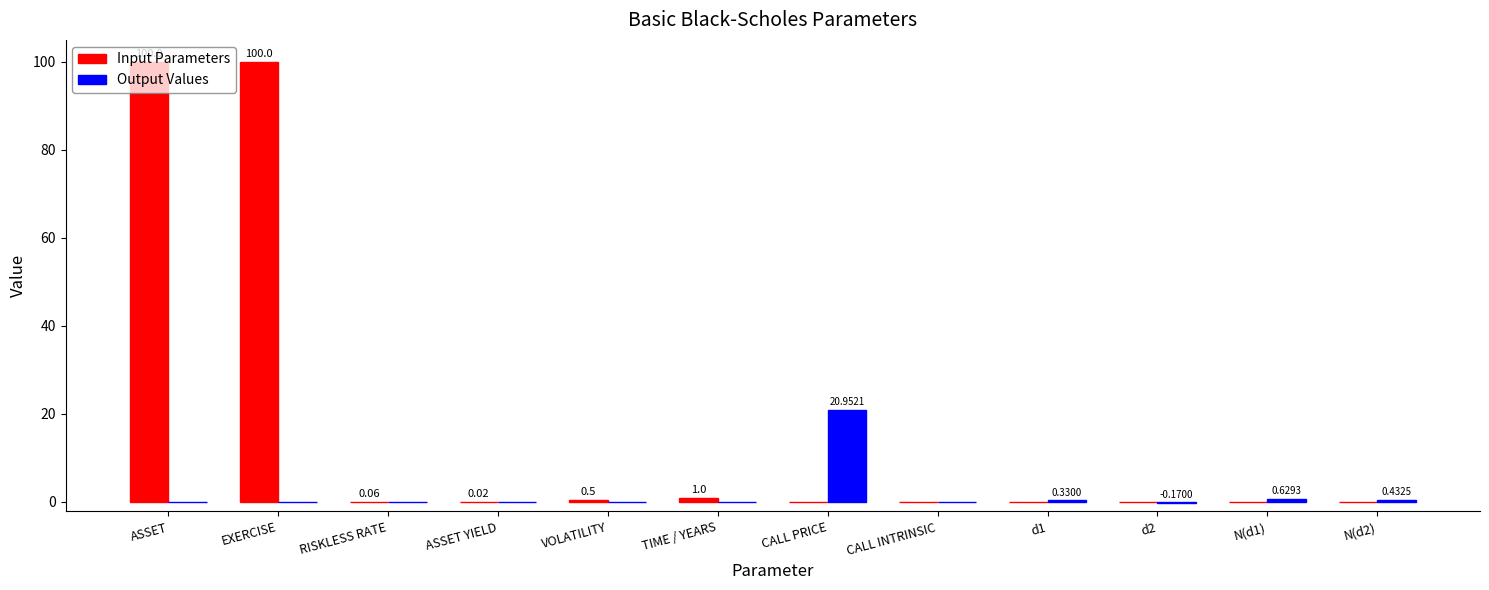

Between EXERCISE and TIME / YEARS, which series saw the biggest shift?

Input Parameters